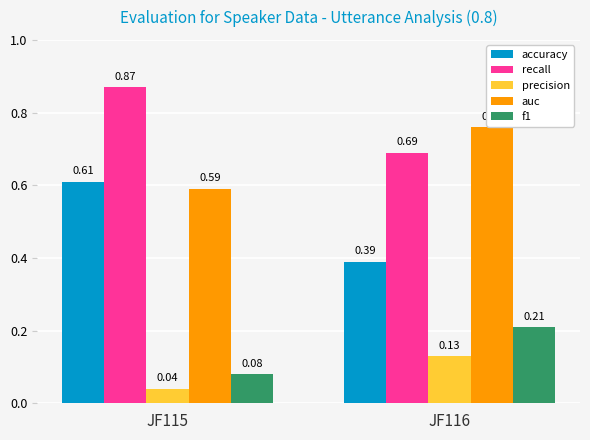

What is the average value of the accuracy series?

0.5